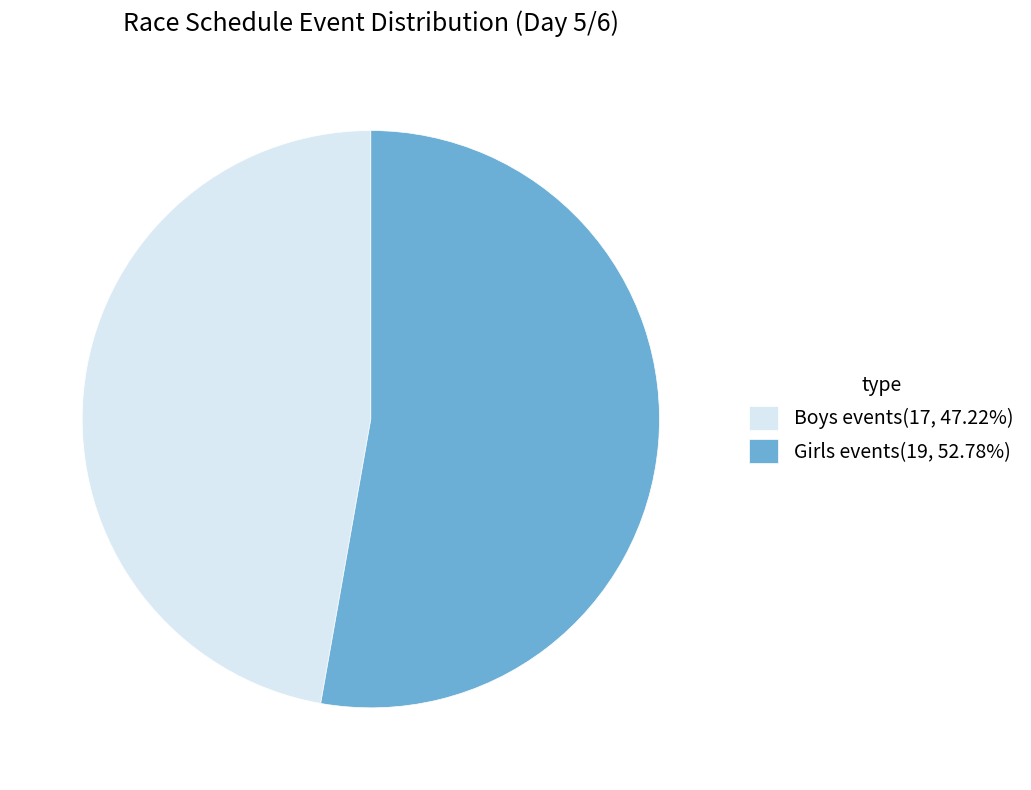

Count the number of slices in the pie.

2